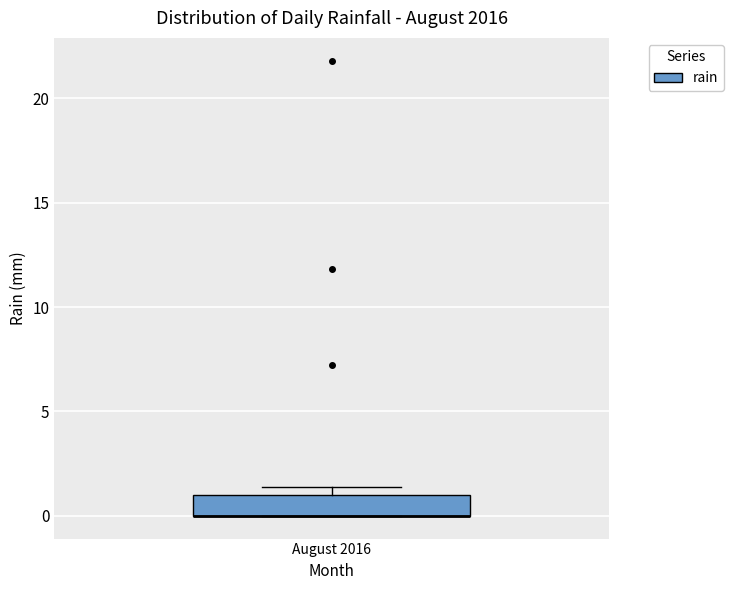

Where is the upper edge of the box for August 2016 on the y-axis? The values are not printed on the chart, so give them approximately, as read against the axis.

1.0